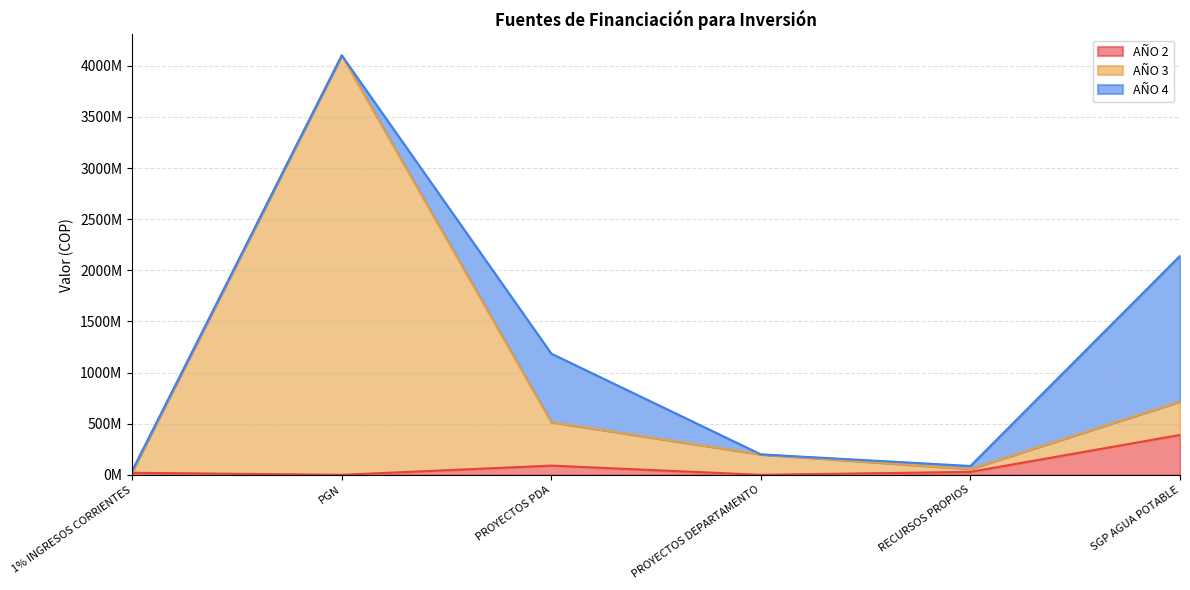

What are all the series names shown in the legend?

AÑO 2, AÑO 3, AÑO 4